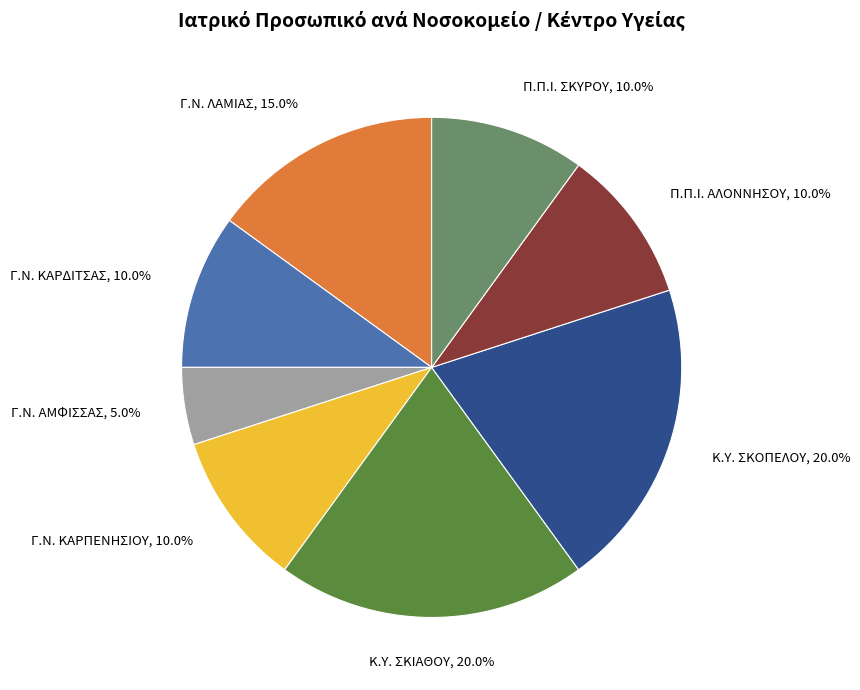

What is the ratio of the value at Γ.Ν. ΚΑΡΔΙΤΣΑΣ to the value at Κ.Υ. ΣΚΙΑΘΟΥ?

0.5